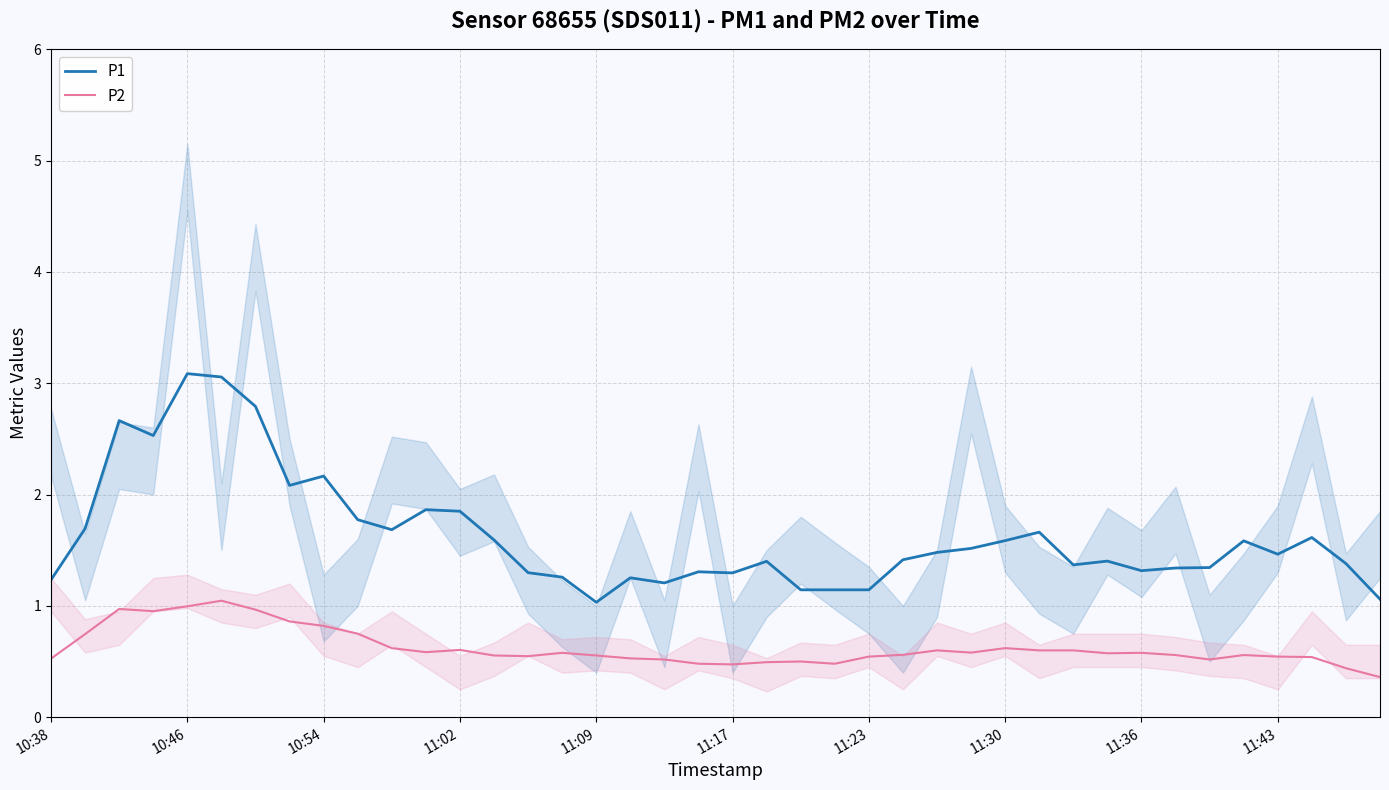

What are all the series names shown in the legend?

P1, P2